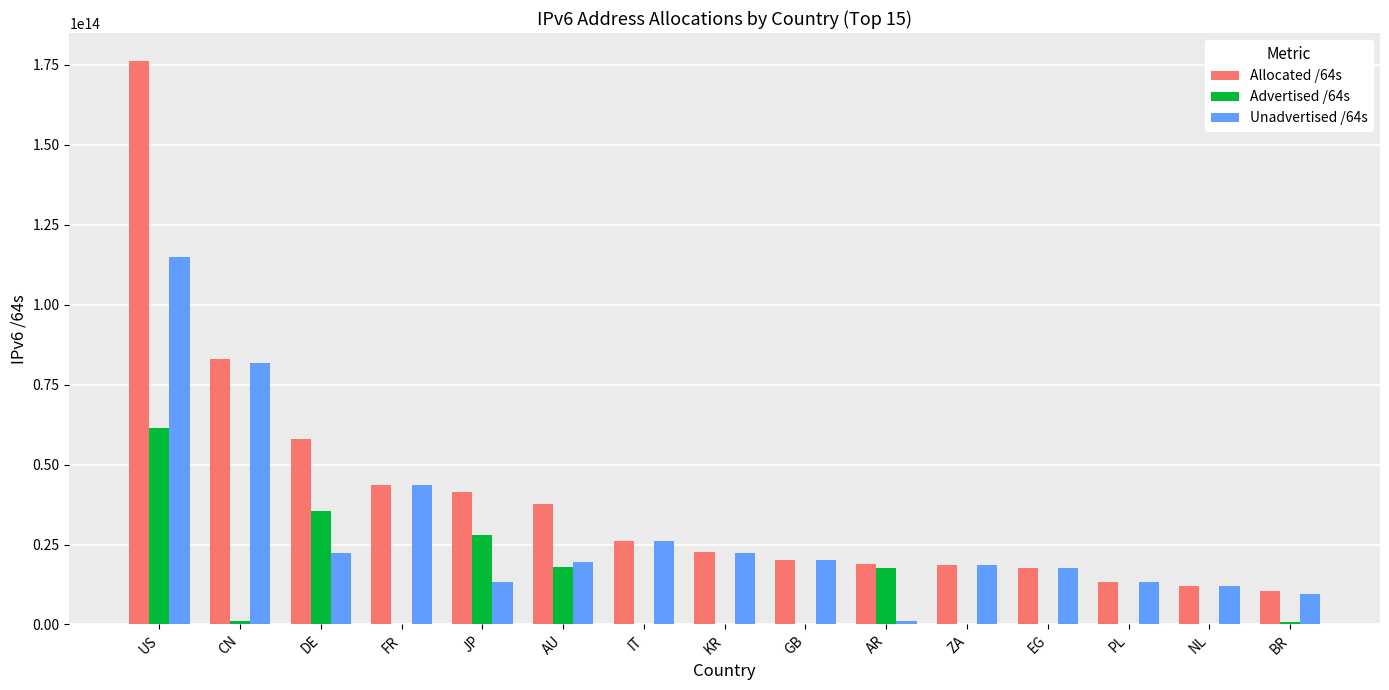

Which series has the largest total across all categories?

Allocated /64s